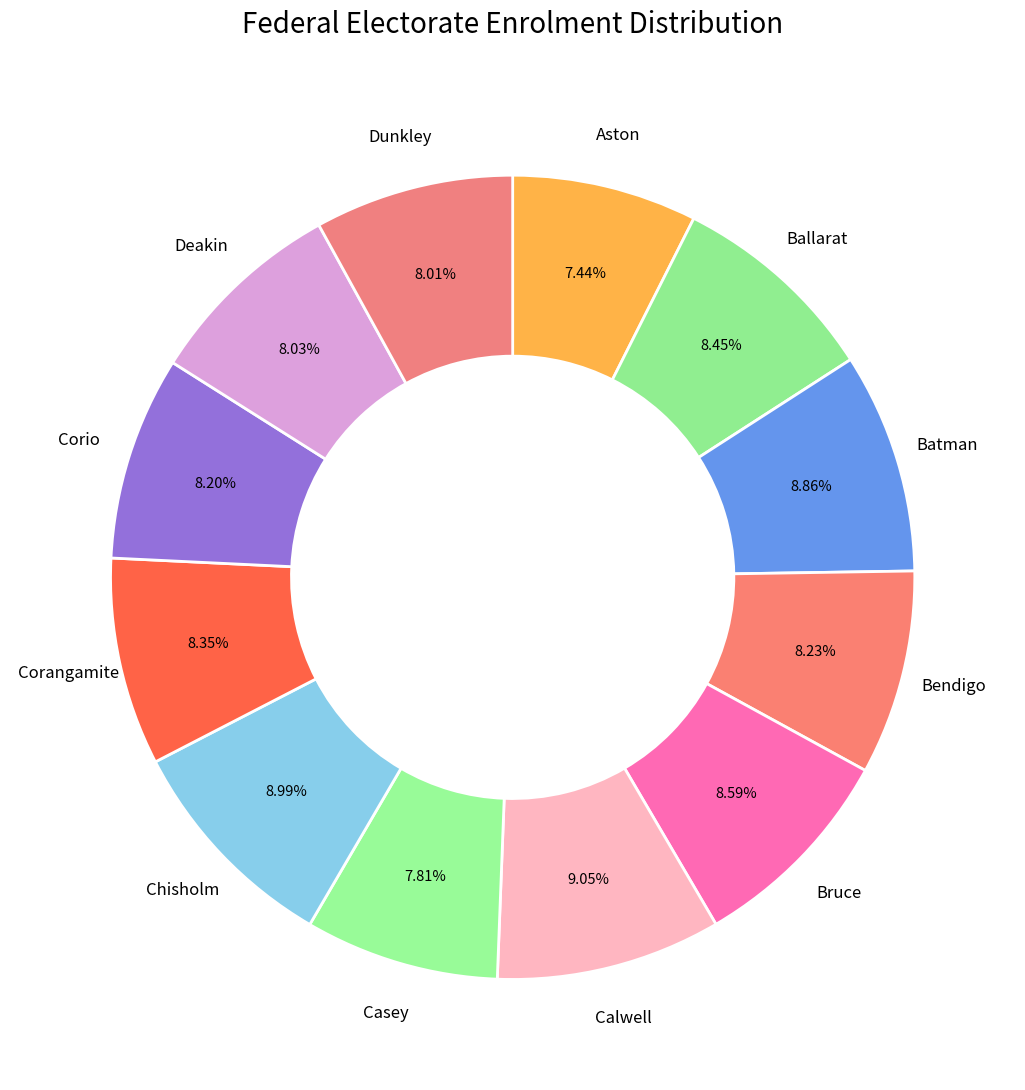

Do Corangamite and Dunkley together represent more than half of the pie?

No